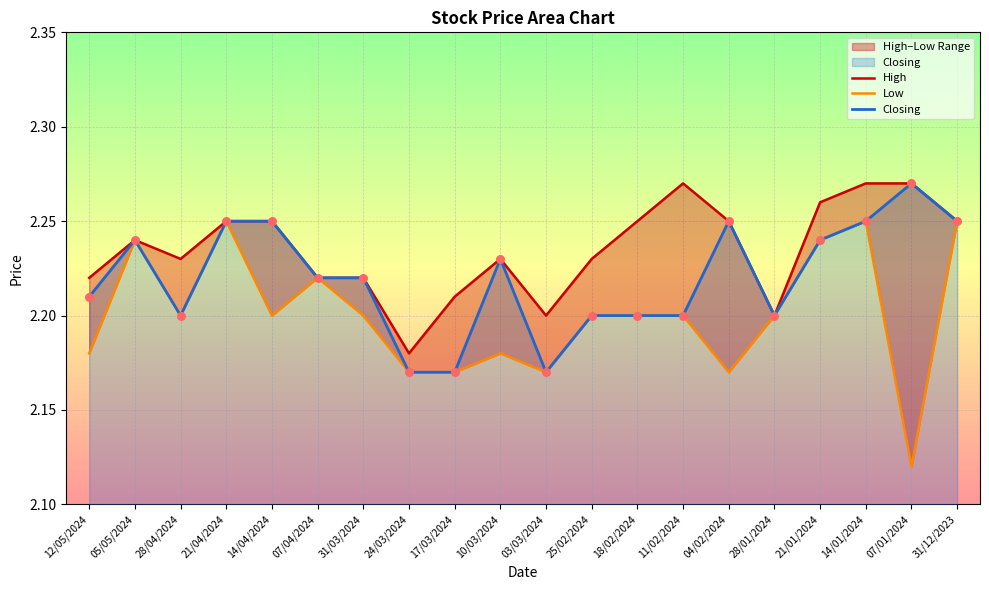

Which series reaches the minimum Y coordinate?

Low